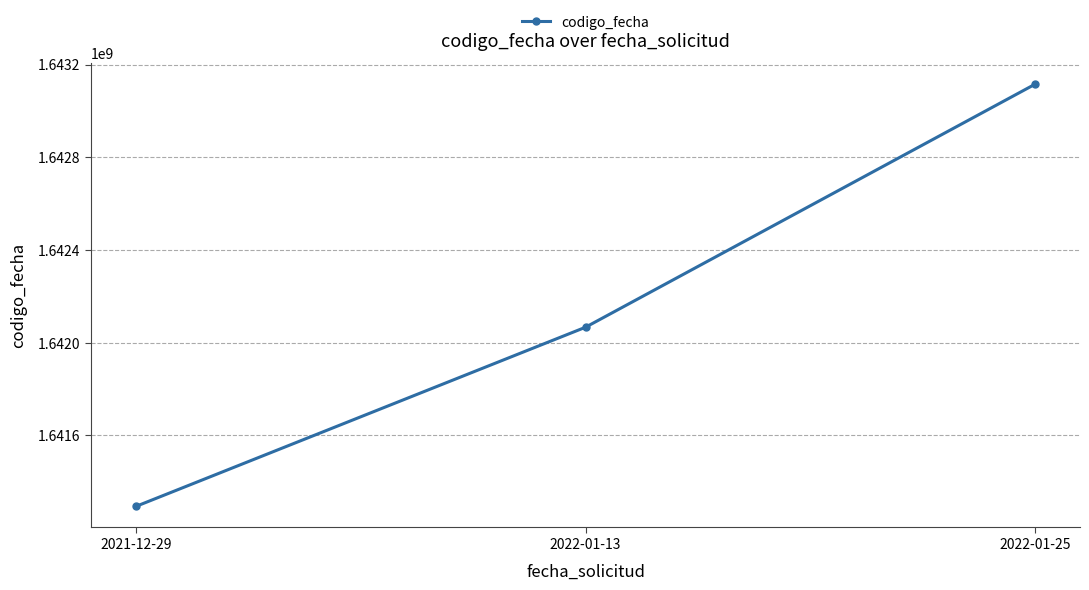

What is the difference between the second highest and minimum values?

772912